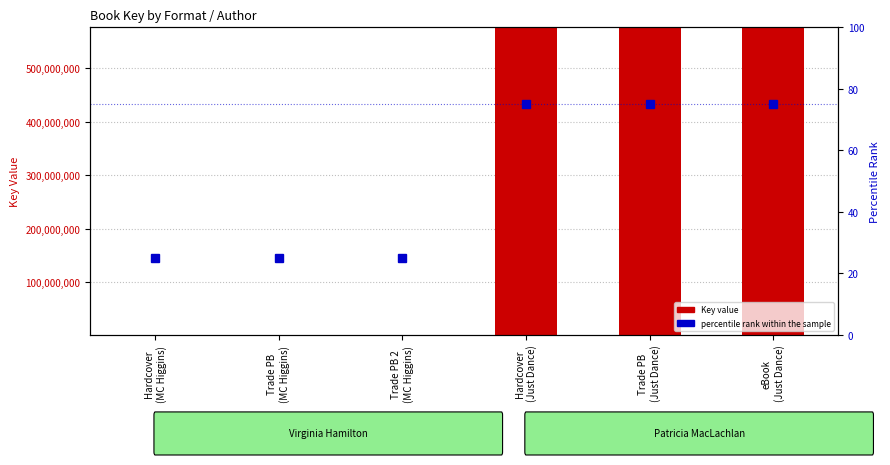

Where is Key (ISBN Key) nearest to the value 288608357?

Hardcover
(MC Higgins)